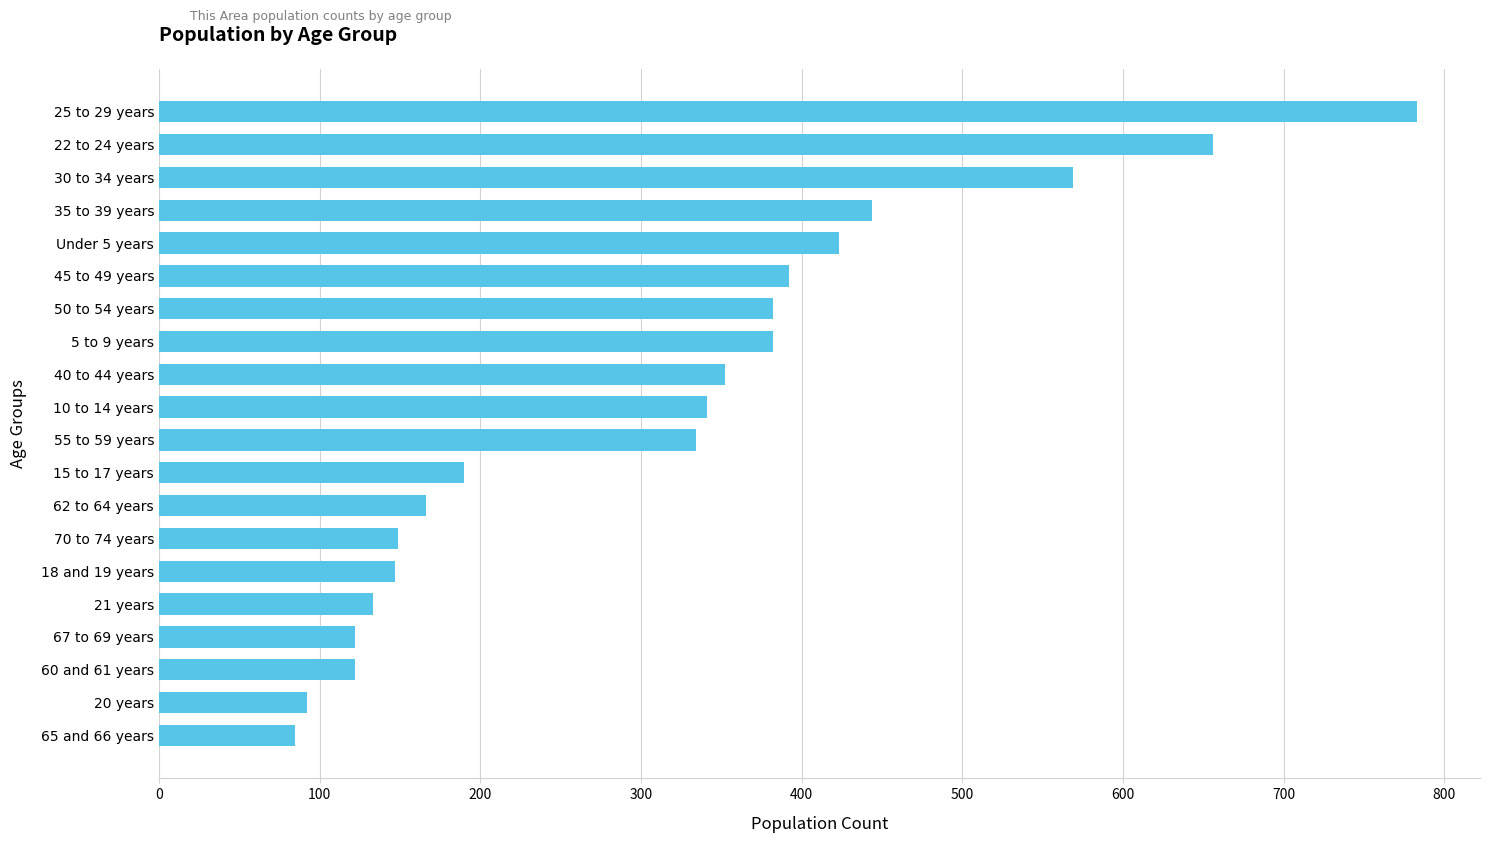

Which label corresponds to the largest value in the chart?

25 to 29 years